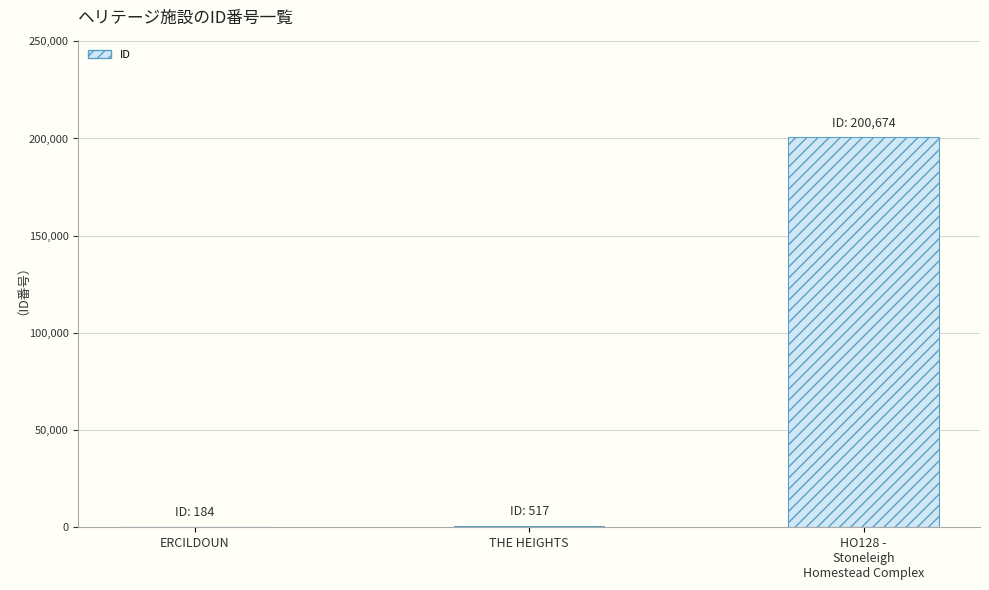

What is the sum of all values?

201375